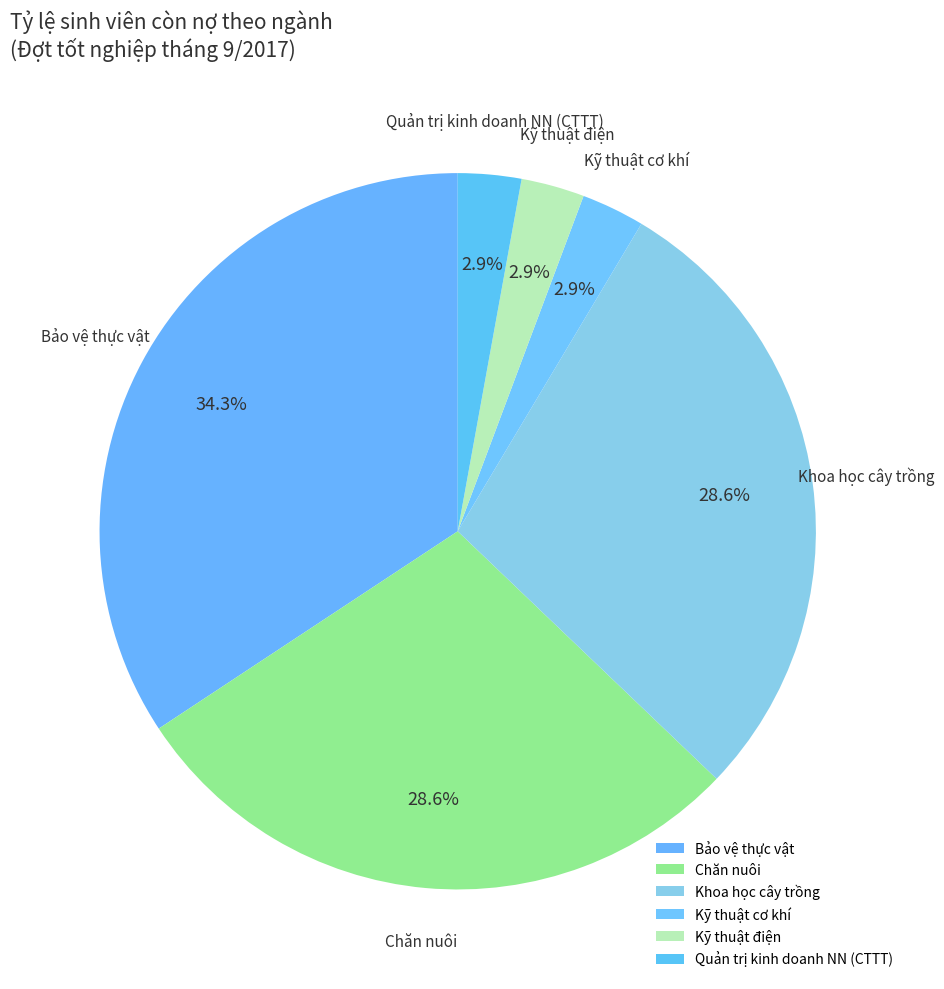

Is the sum of Bảo vệ thực vật and Khoa học cây trồng greater than half?

Yes